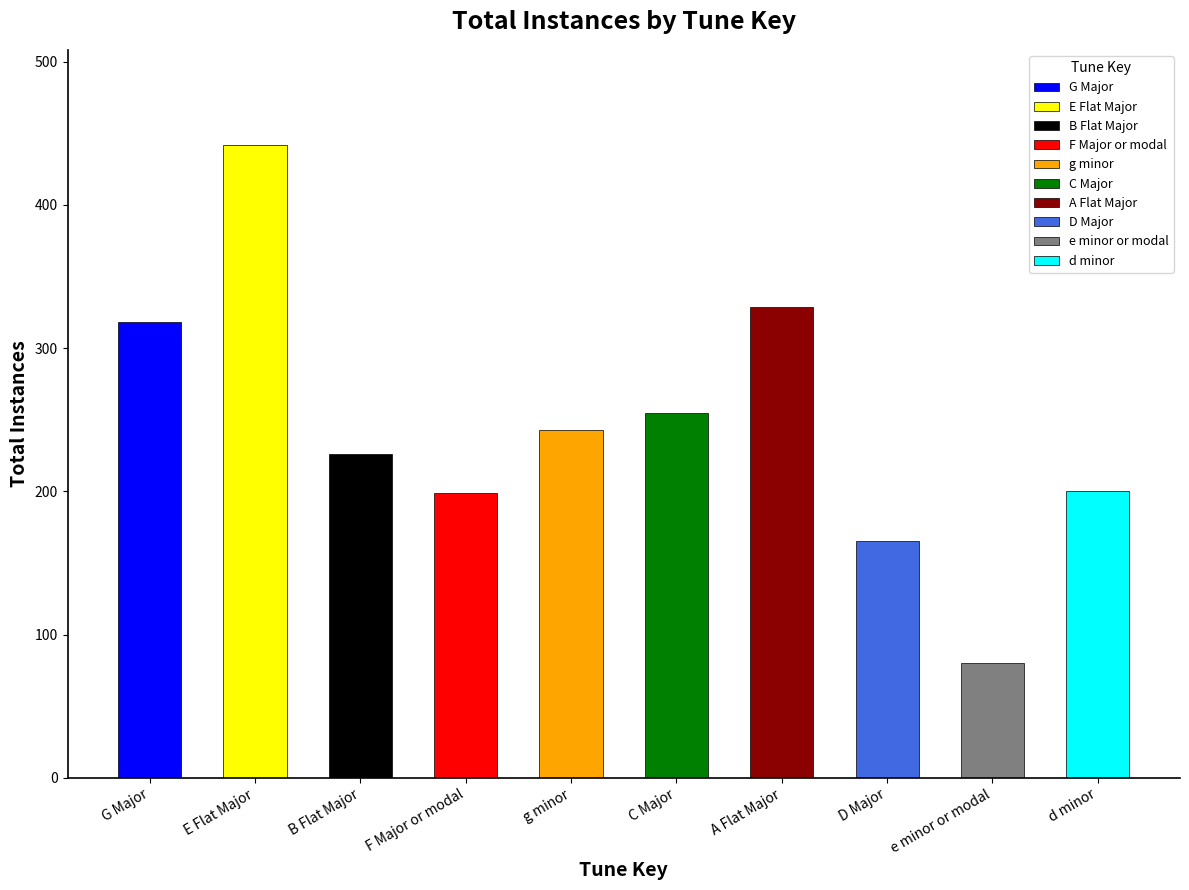

What is the difference between the maximum and minimum values?

362